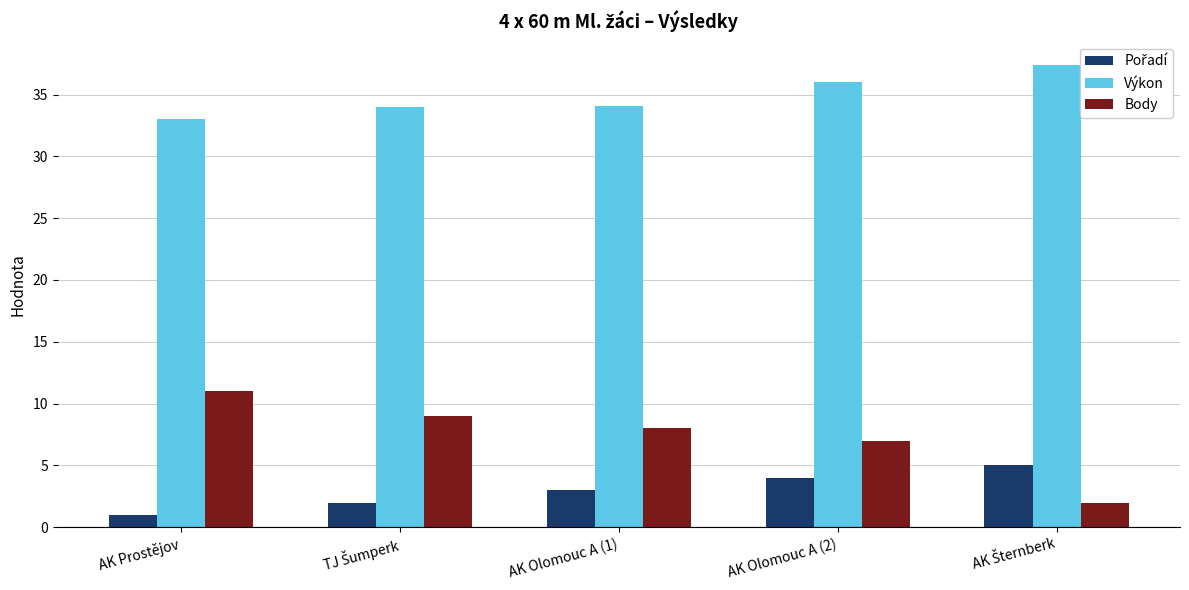

Which series has the largest total across all categories?

Výkon